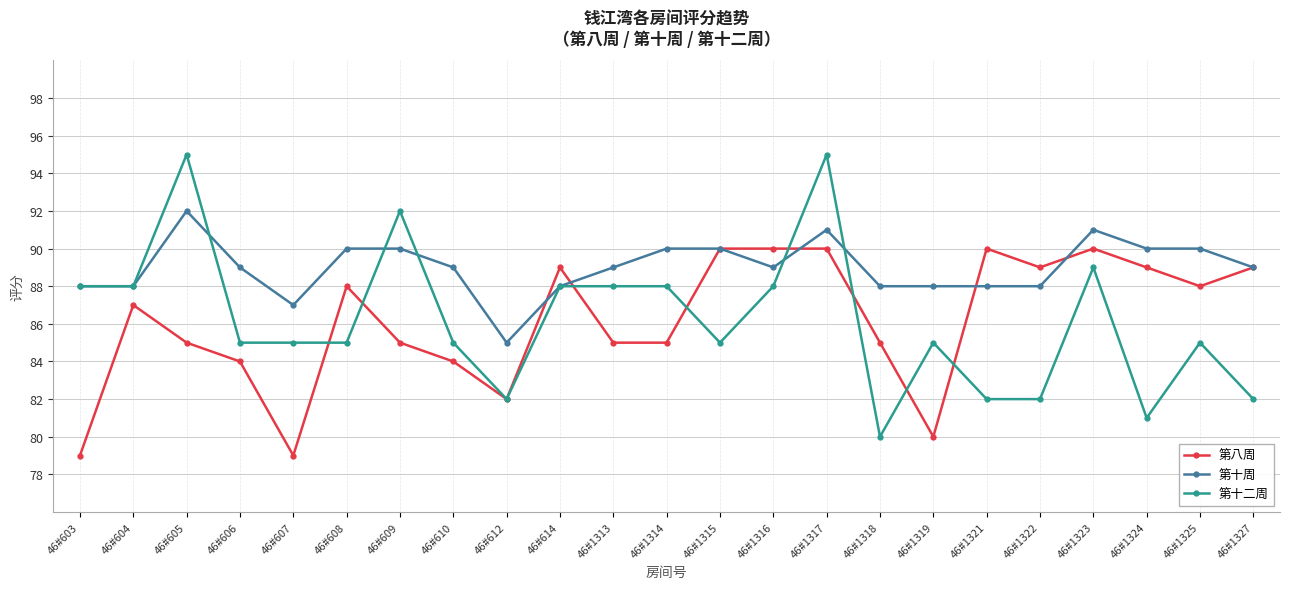

Rank the series at 46#608 from highest to lowest value.

第十周, 第八周, 第十二周